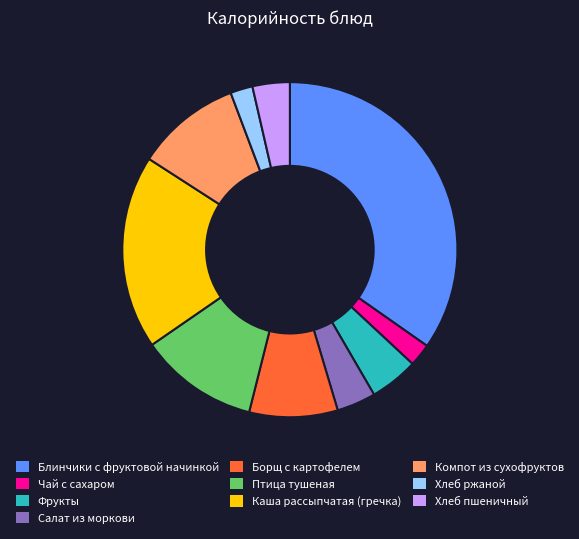

Count the number of slices in the pie.

10